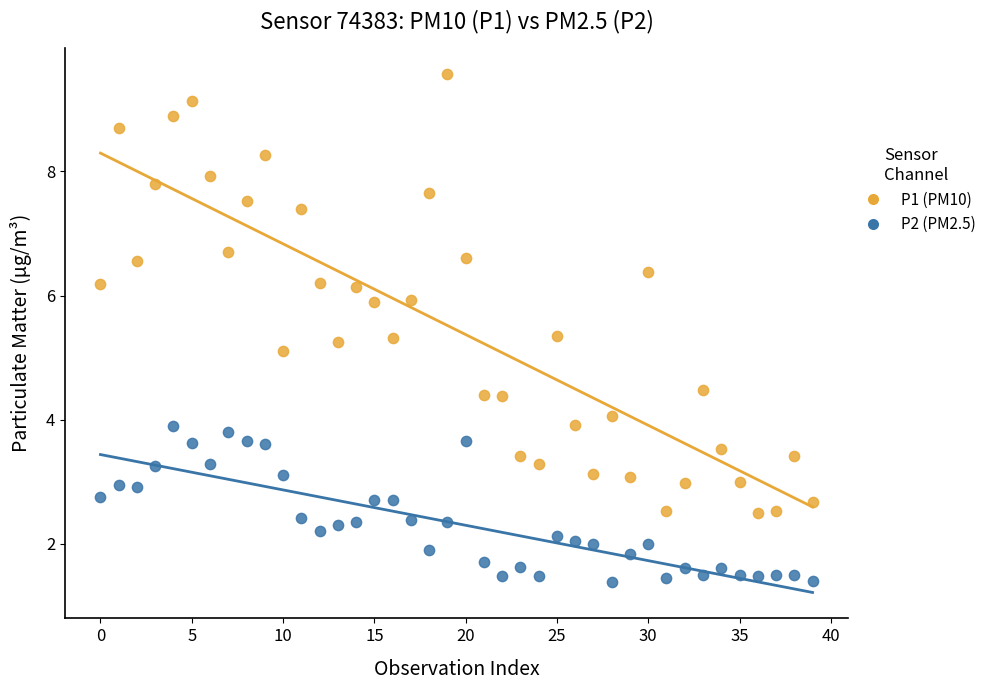

Across all data points, what is the range of Y values (max minus min)?

8.2